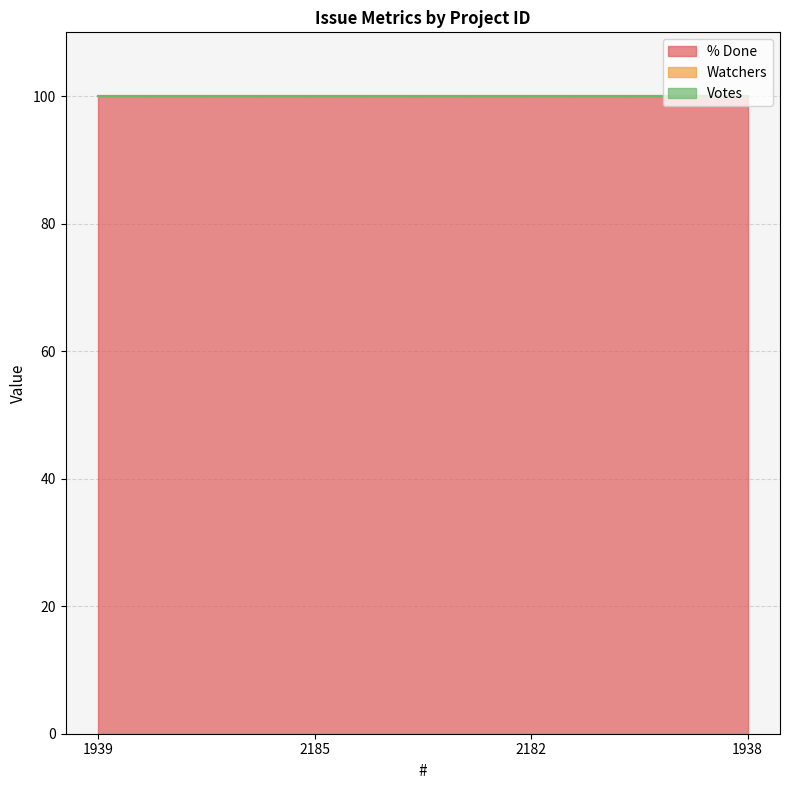

Reading left to right, transcribe all the data shown in this chart.

% Done: 100	100	100	100
Watchers: 0	0	0	0
Votes: 0	0	0	0